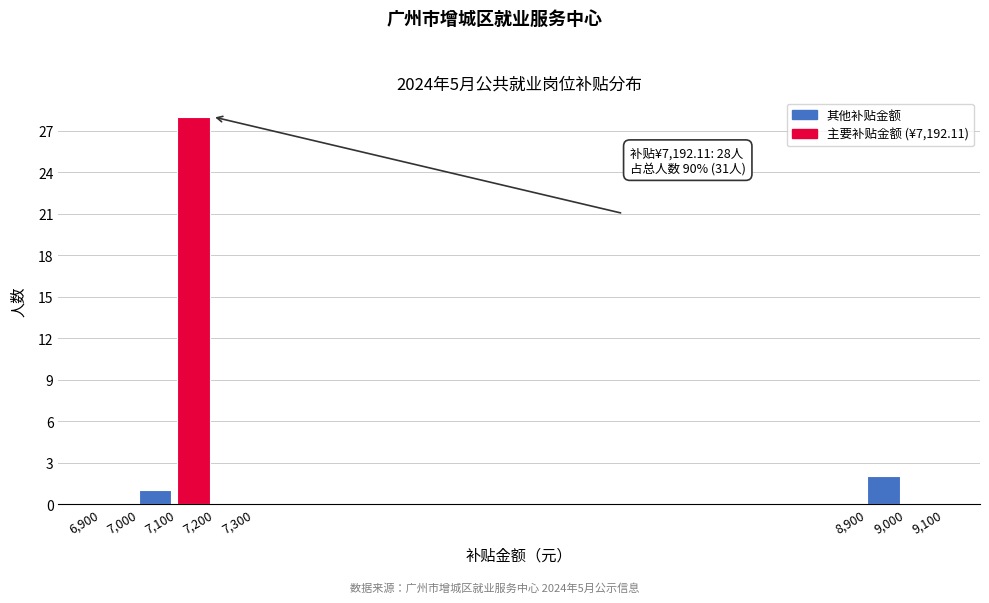

Which range on the x-axis has the tallest bar?

7,100 to 7,200